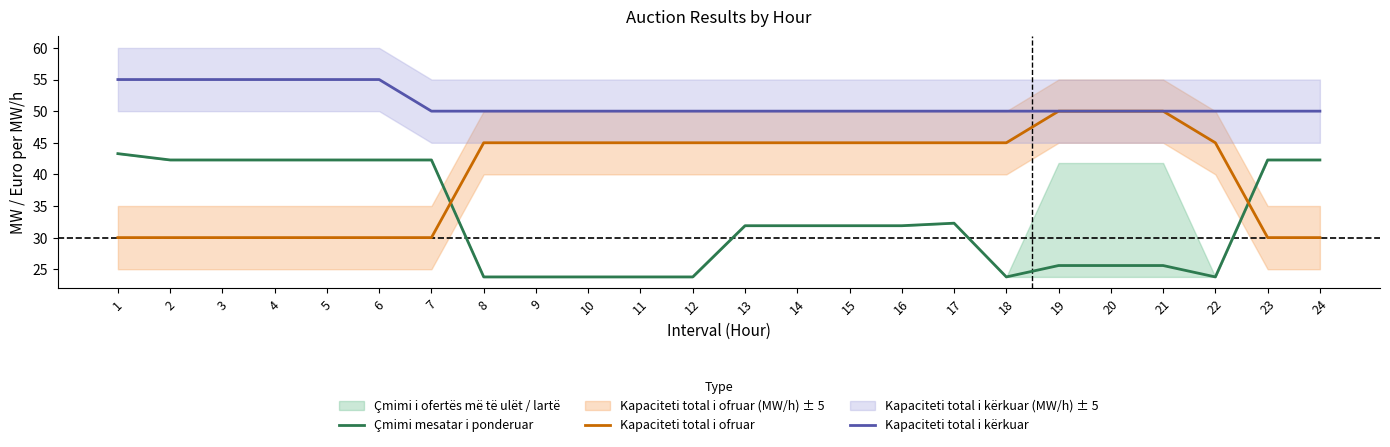

How many values in the Kapaciteti total i ofruar series are below 45?

9